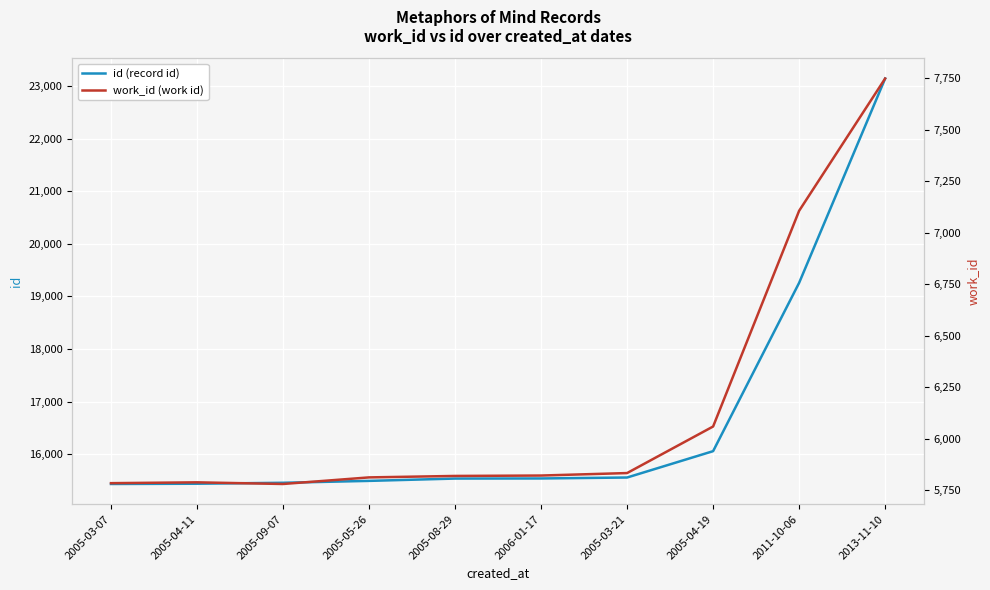

At how many categories does at least one series exceed 12512?

10